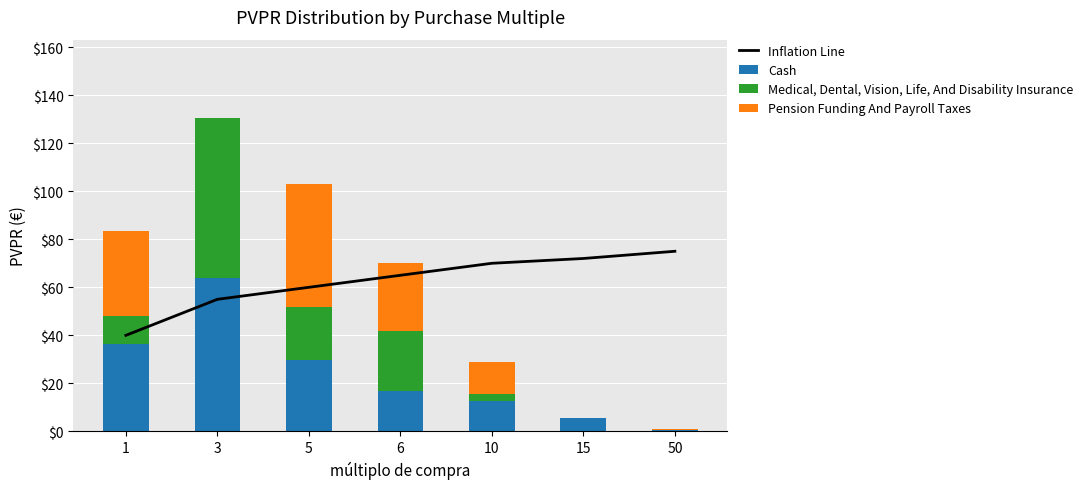

What are all the series names shown in the legend?

Inflation Line, Cash, Medical, Dental, Vision, Life, And Disability Insurance, Pension Funding And Payroll Taxes